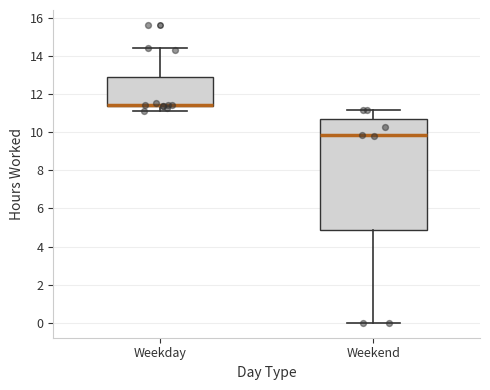

Reading left to right, transcribe this box plot: for each box, give where its median line is, the range the box spans, and where its two whiskers end, as read against the y-axis. The values are not printed on the chart, so give them approximately, as read against the axis.

Weekday: median 11.4 (drawn on the box's lower edge), box 11.4 to 13.0, whiskers 11.0 to 14.4
Weekend: median 9.8, box 4.8 to 10.8, whiskers 0.0 to 11.2